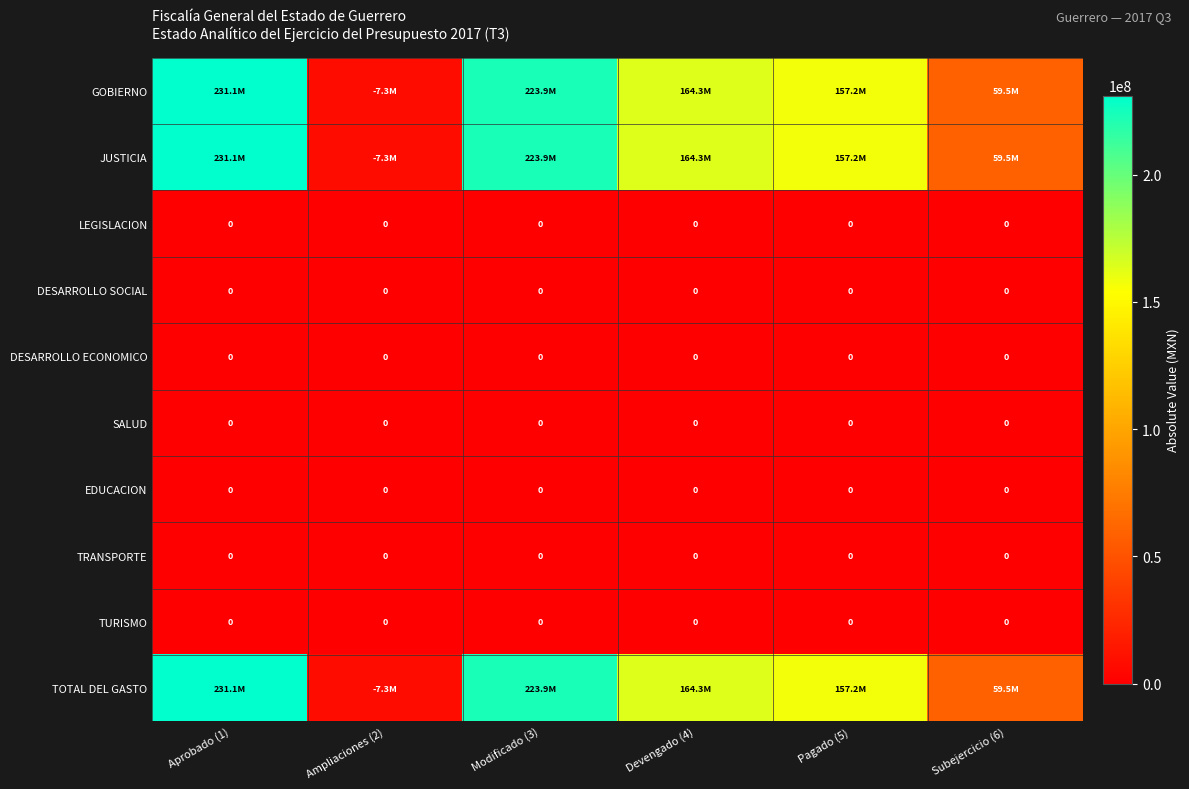

True or false: DESARROLLO SOCIAL has a value of 0.0 at Devengado (4).

True